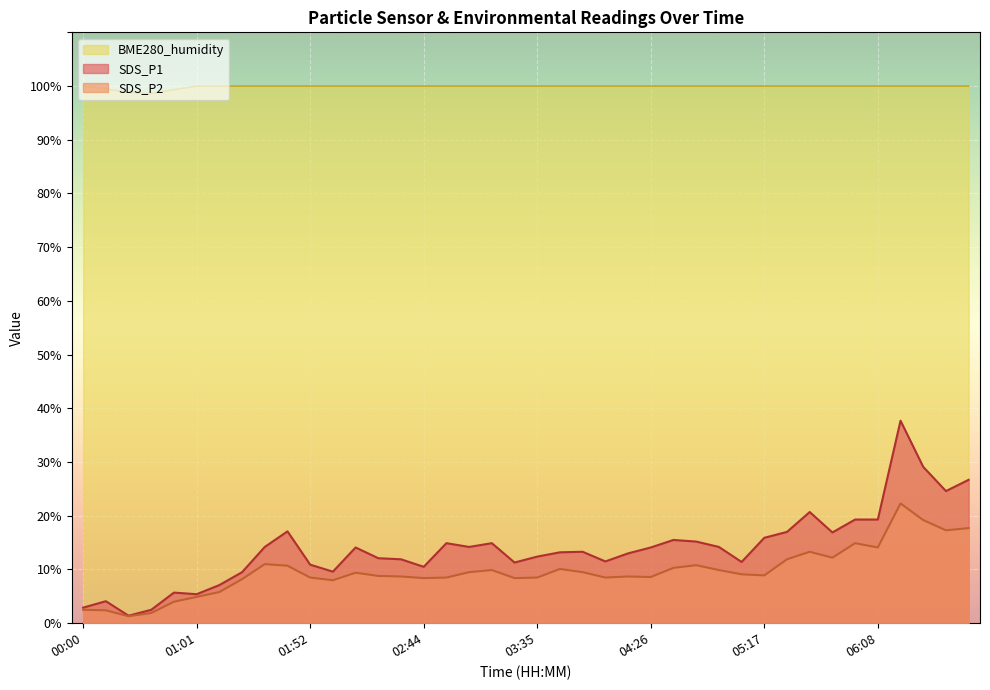

At which label is the value closest to 19?

05:57